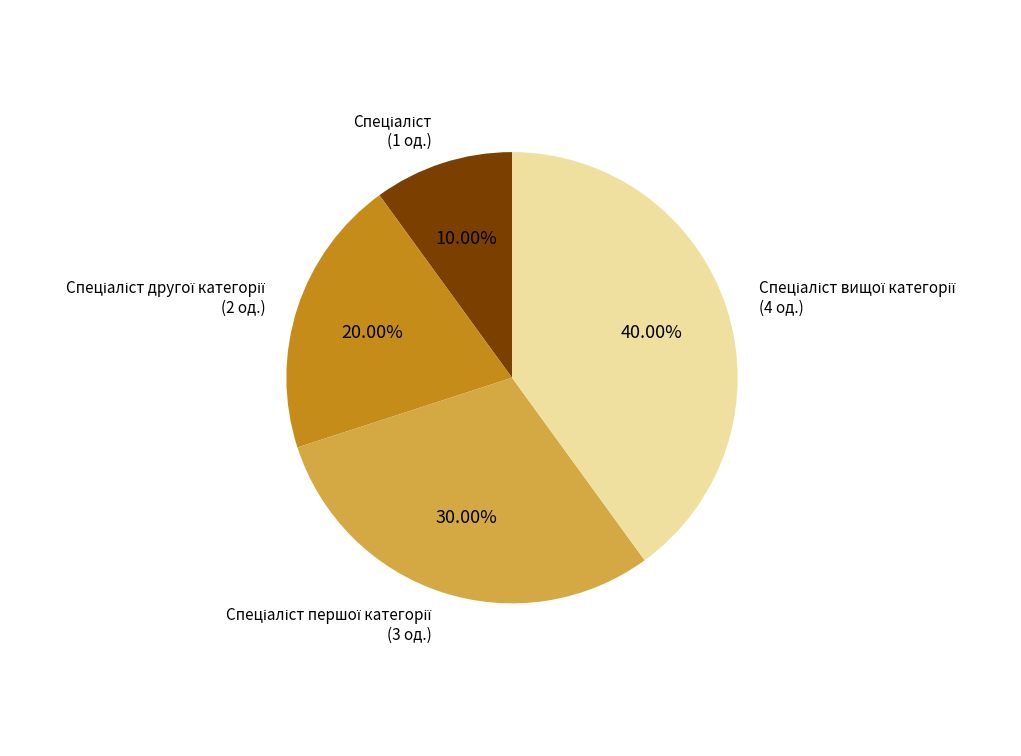

Is there a majority slice in this chart?

No